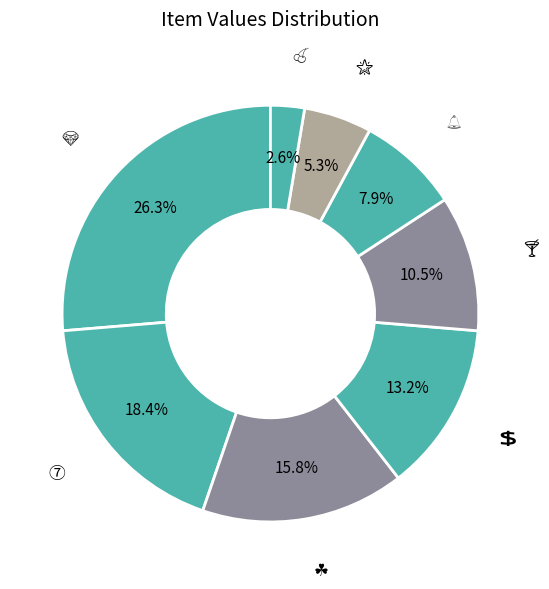

Count the number of slices in the pie.

8